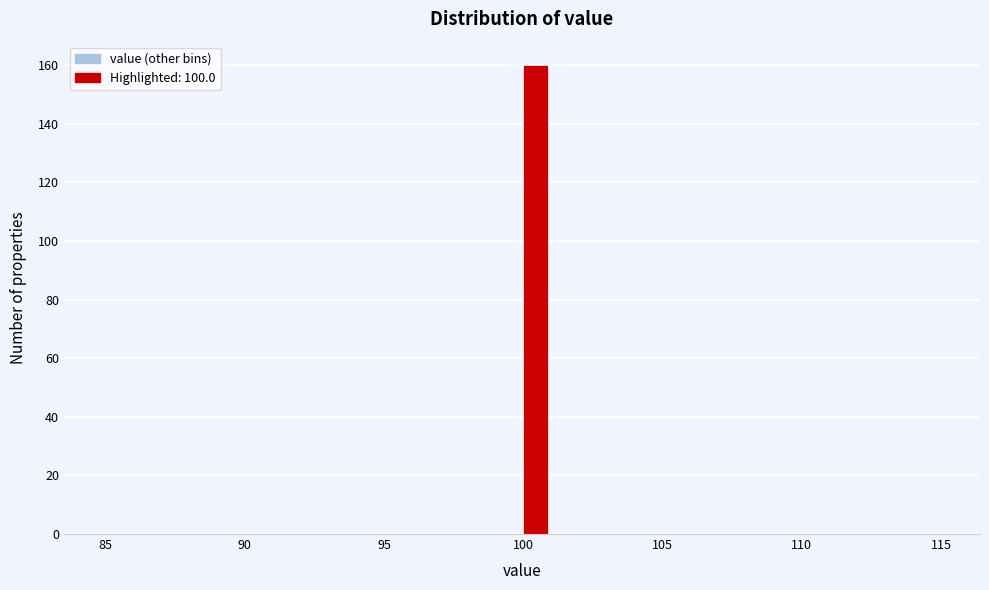

Read against the x-axis, roughly where is the centre of the tallest bar?

100.5